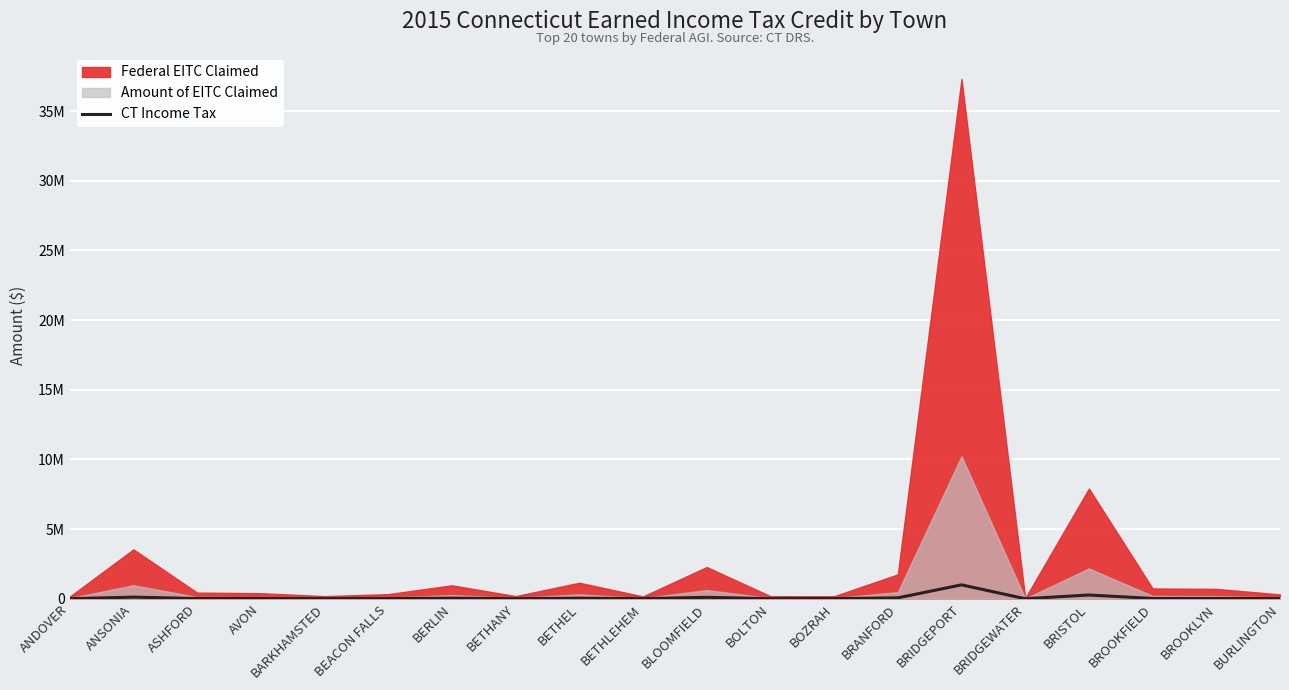

What value does the data have at BROOKLYN, to the nearest 50?

24150